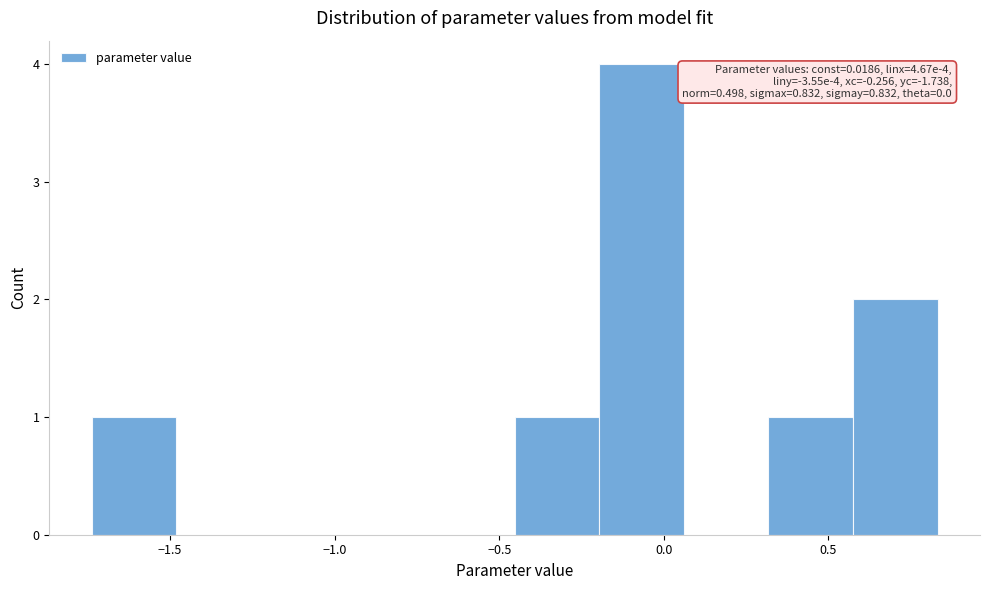

Over which range of the x-axis is the bar tallest?

-0.20 to 0.05